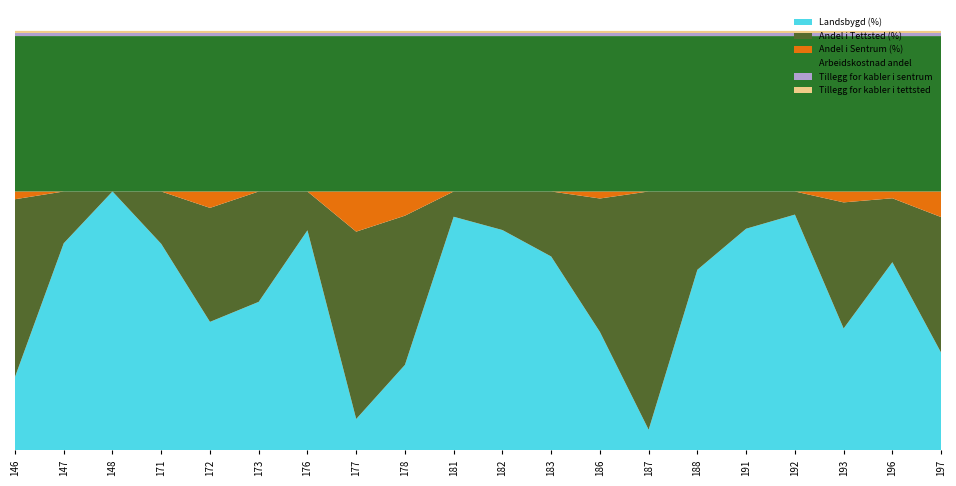

Reading right to left, list all the values displayed in this chart.

Landsbygd (%): 37.8	72.7	47.1	91.1	85.6	69.8	8.0	45.8	74.9	85.1	90.2	33.0	12.2	85.0	57.4	49.6	79.8	100.0	80.0	28.4
Andel i Tettsted (%): 52.4	24.7	48.7	8.9	14.4	30.2	92.0	51.5	25.1	14.9	9.8	57.6	72.3	15.0	42.6	44.0	20.2	0.0	20.0	68.6
Andel i Sentrum (%): 9.9	2.6	4.2	0.0	0.0	0.0	0.0	2.7	0.0	0.0	0.0	9.3	15.5	0.0	0.0	6.3	0.0	0.0	0.0	3.0
Arbeidskostnad andel: 60.0	60.0	60.0	60.0	60.0	60.0	60.0	60.0	60.0	60.0	60.0	60.0	60.0	60.0	60.0	60.0	60.0	60.0	60.0	60.0
Tillegg for kabler i sentrum: 1.2	1.2	1.2	1.2	1.2	1.2	1.2	1.2	1.2	1.2	1.2	1.2	1.2	1.2	1.2	1.2	1.2	1.2	1.2	1.2
Tillegg for kabler i tettsted: 0.8	0.8	0.8	0.8	0.8	0.8	0.8	0.8	0.8	0.8	0.8	0.8	0.8	0.8	0.8	0.8	0.8	0.8	0.8	0.8